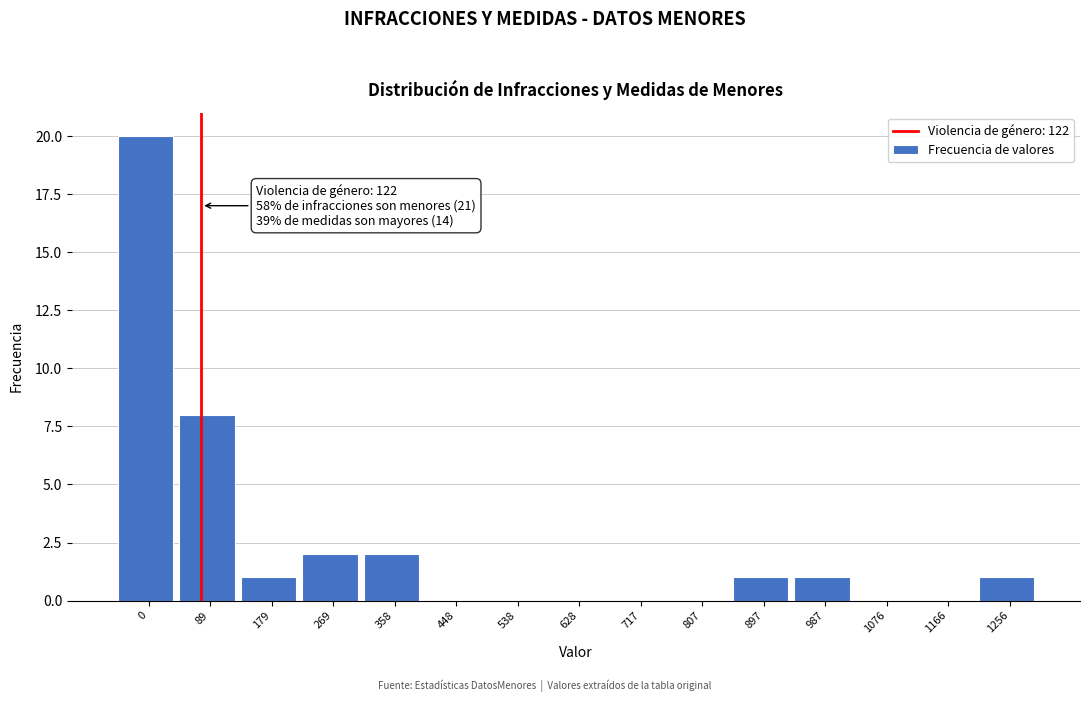

Reading right to left, transcribe all the data shown in this chart.

1256=1	1166=0	1076=0	987=1	897=1	807=0	717=0	628=0	538=0	448=0	358=2	269=2	179=1	89=8	0=20